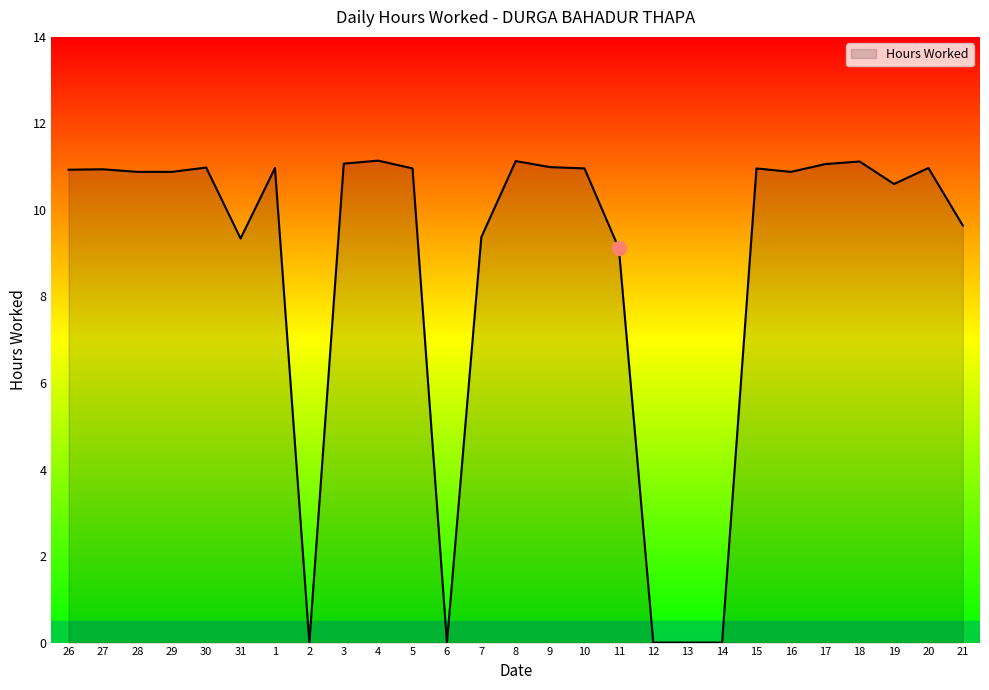

Where does the data first go above 10?

26